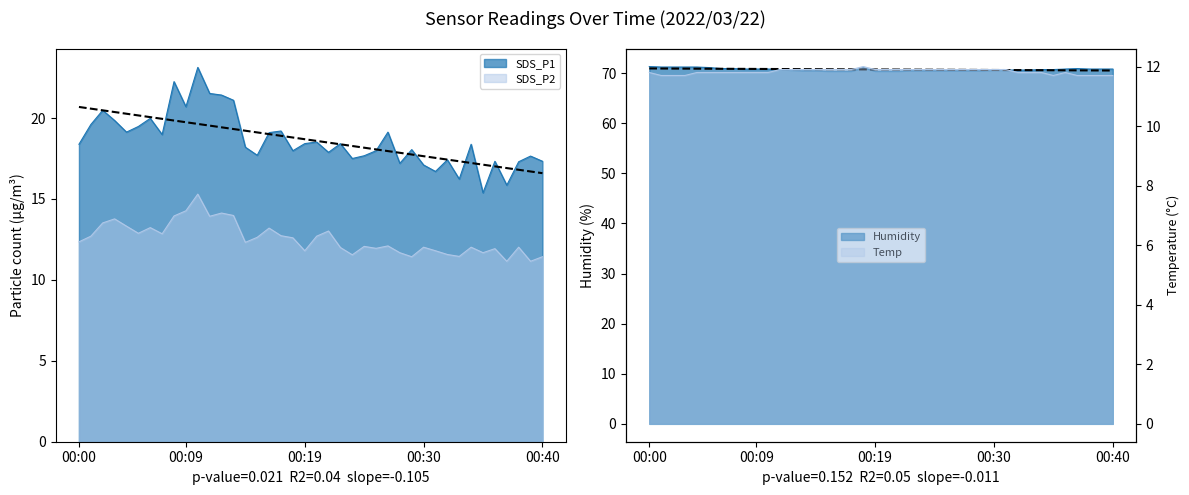

True or false: Temp and SDS_P1 intersect in this chart.

False